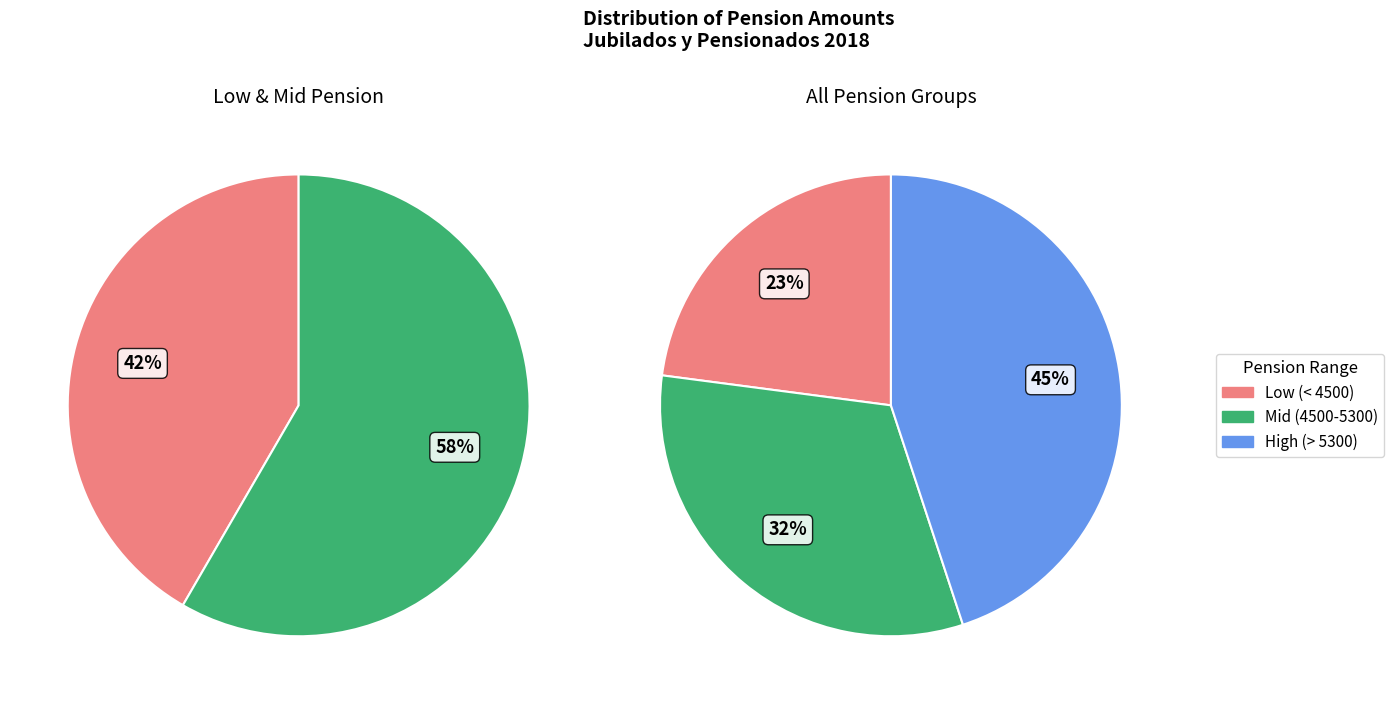

Is it true that LEMUS NARCISO is 1% of the pie?

False